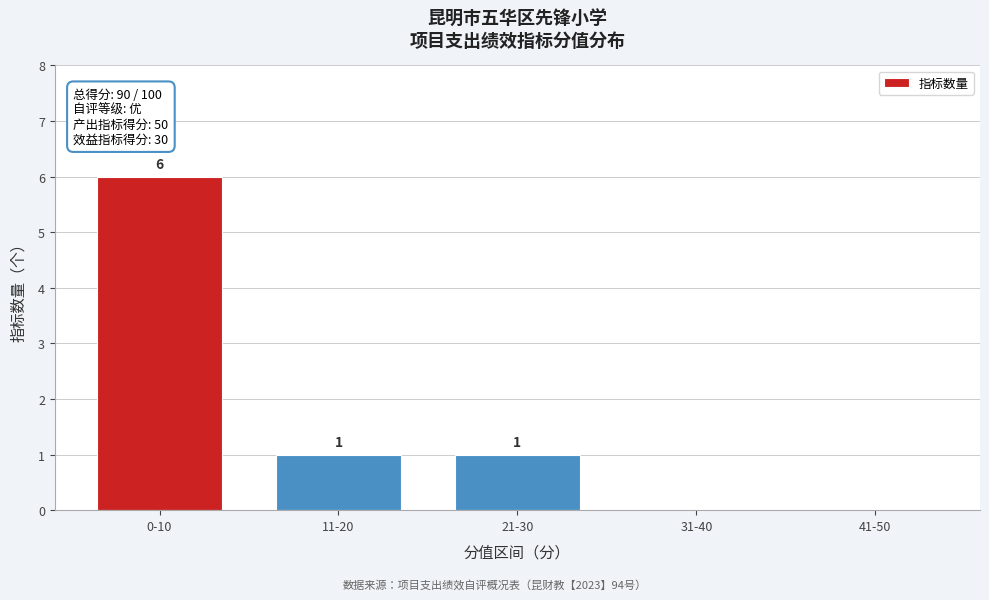

Reading right to left, what are all the values shown in this chart?

41-50=0	31-40=0	21-30=1	11-20=1	0-10=6